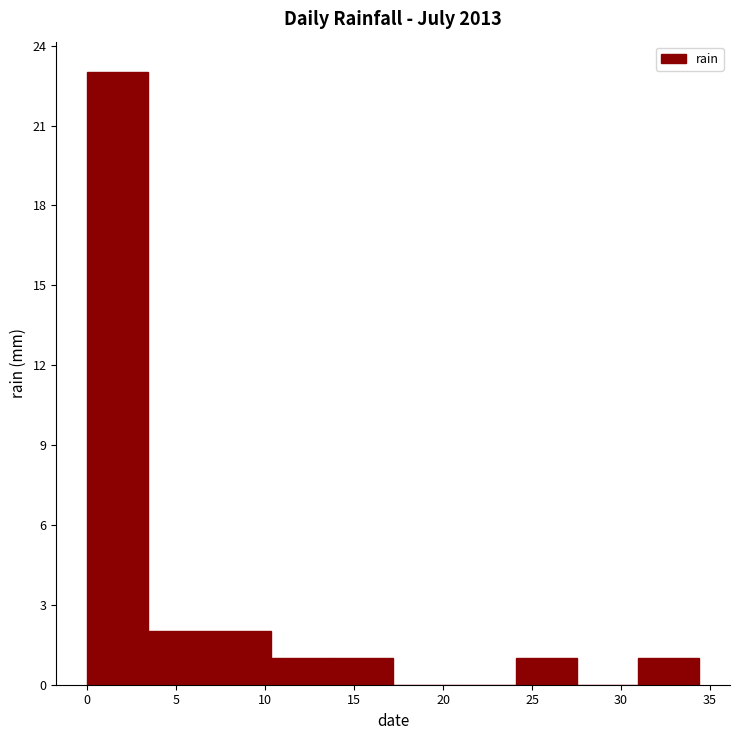

Which range on the x-axis has the tallest bar?

0.0 to 3.5